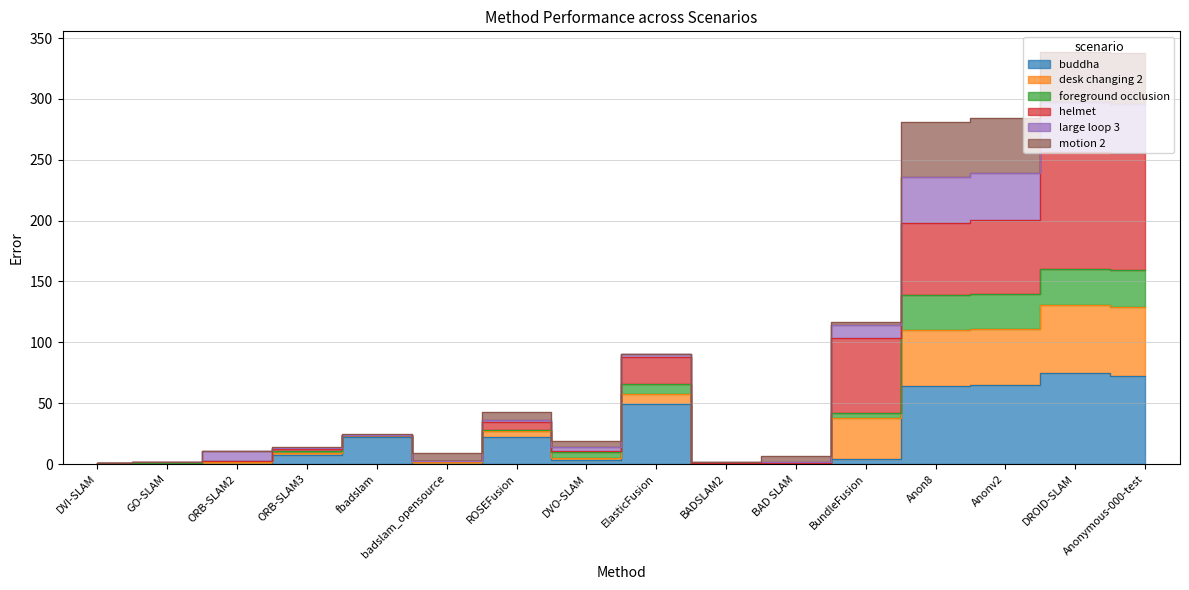

Is it true that buddha equals 86.4 at Anon8?

False